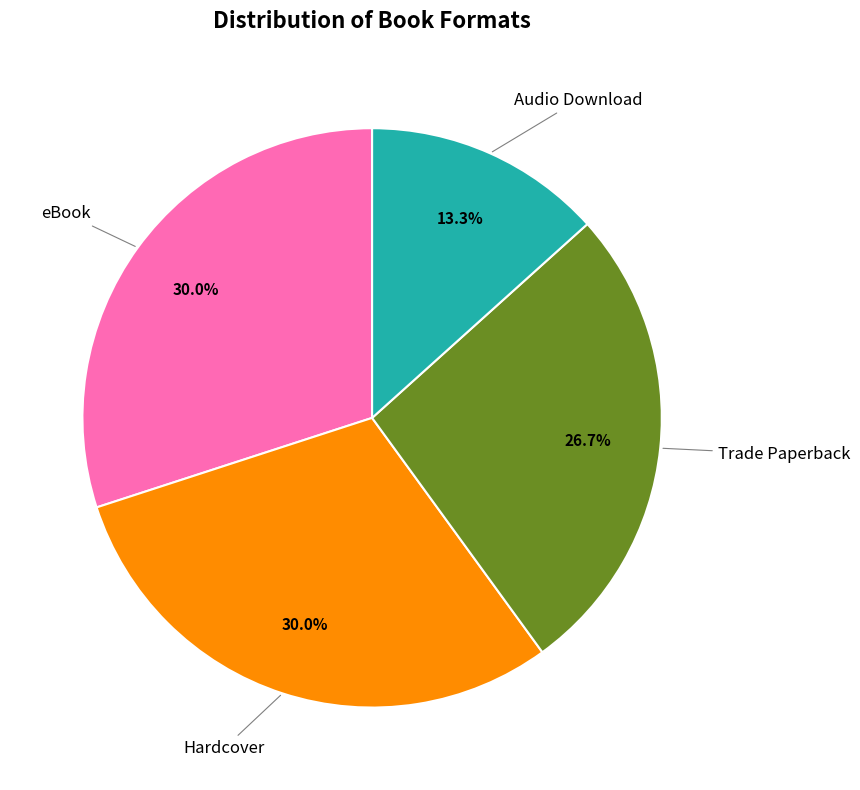

Is there any slice that represents more than half of the pie?

No